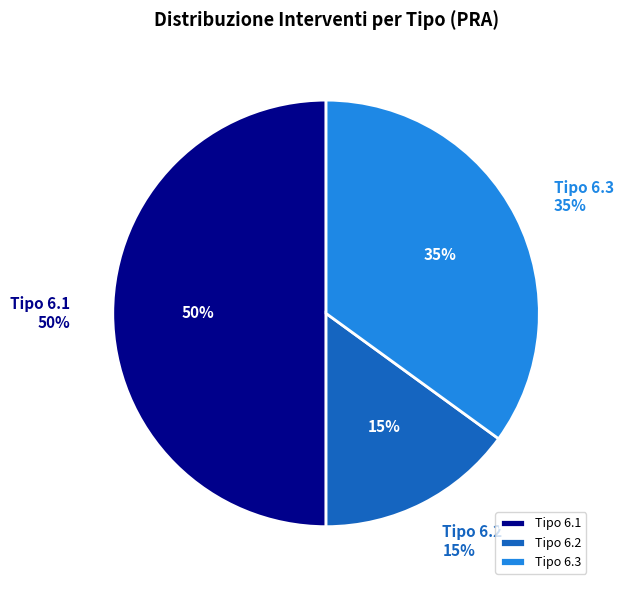

Does any single category account for the majority?

No